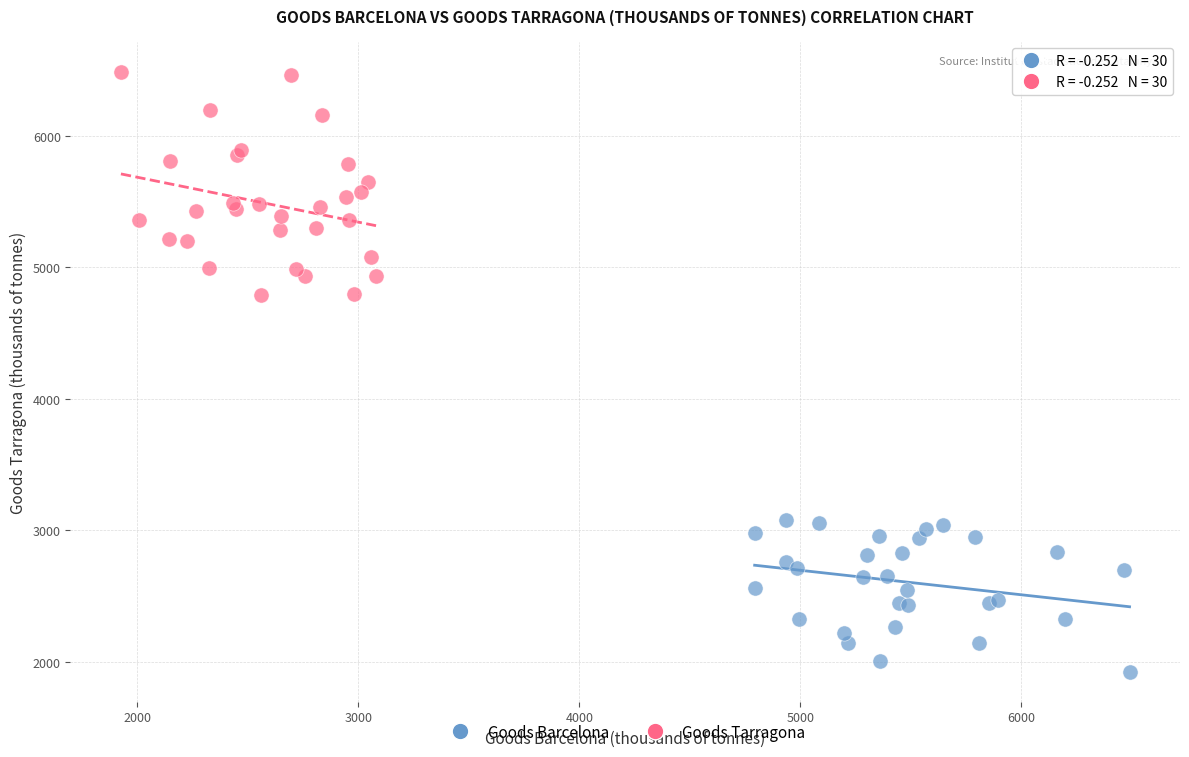

Which series contains the highest Y value?

Goods Tarragona